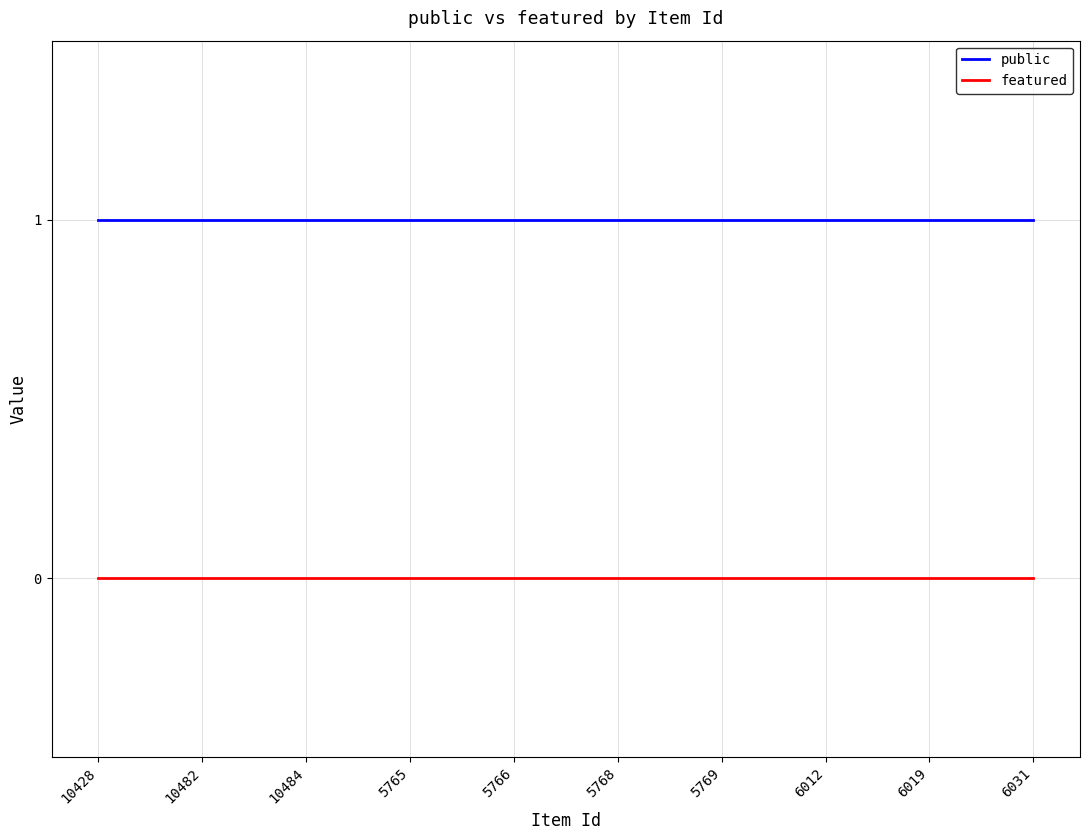

Reading left to right, what are all the values shown in this chart?

public: 1	1	1	1	1	1	1	1	1	1
featured: 0	0	0	0	0	0	0	0	0	0